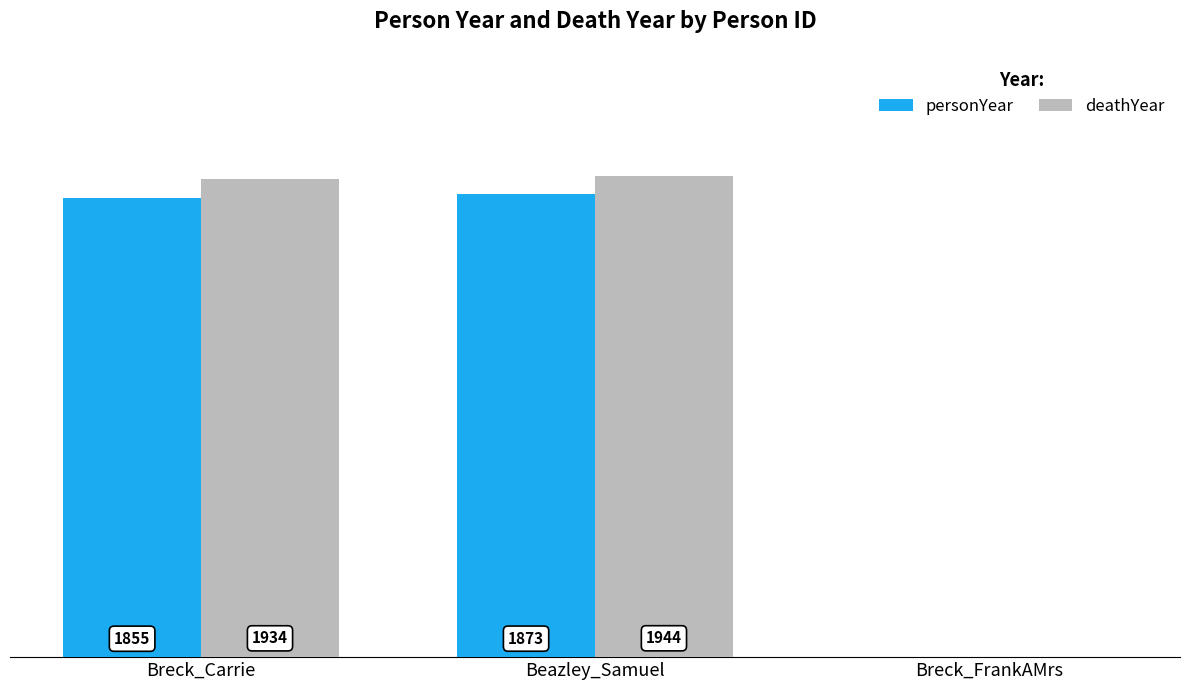

Which series has the largest total across all categories?

deathYear